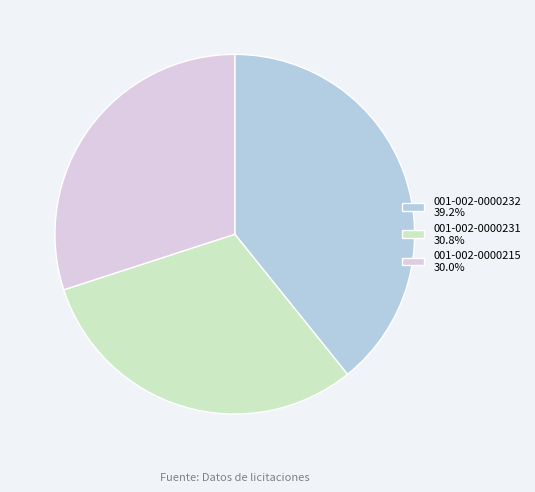

Which category has the biggest portion of the pie?

001-002-0000232